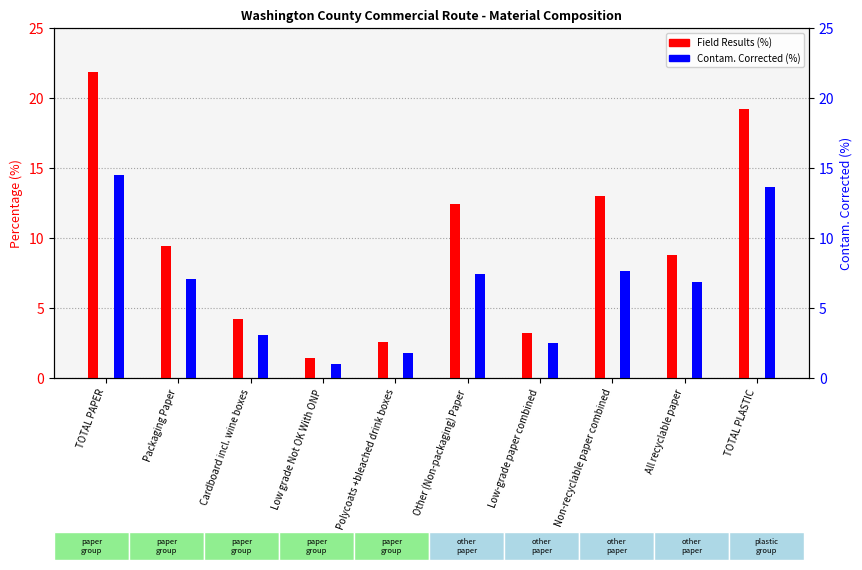

Does the chart contain stacked bars?

No